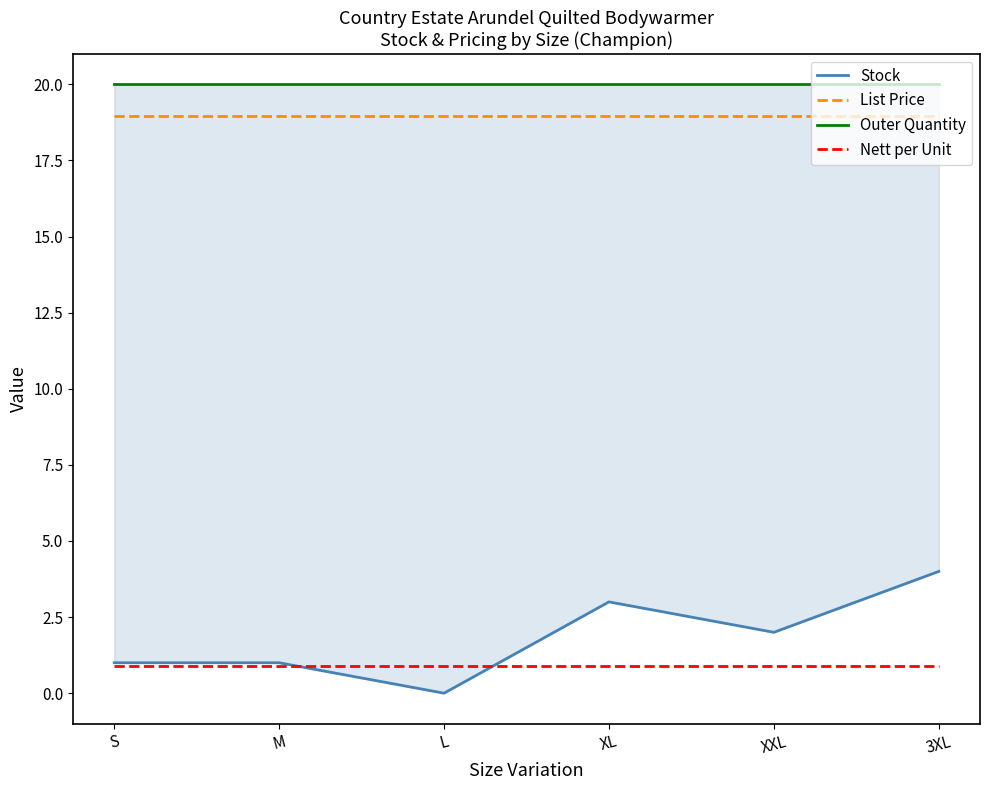

What is the total value across all series at XXL?

41.9